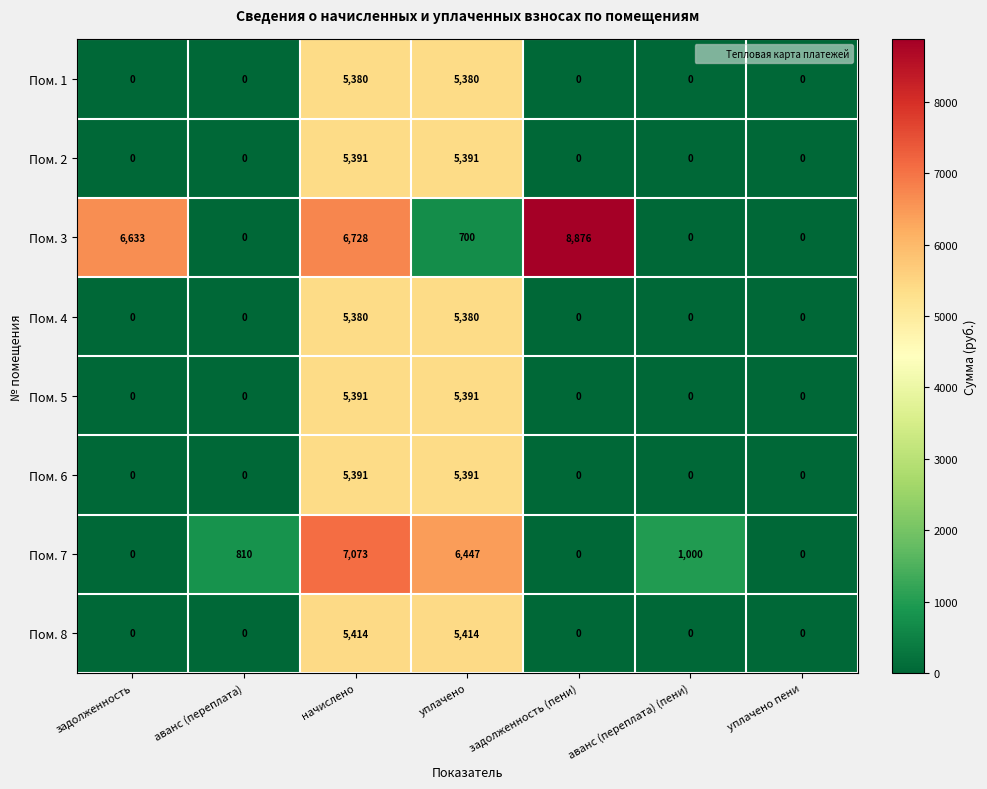

At which category does the chart reach its peak across all series?

задолженность (пени)